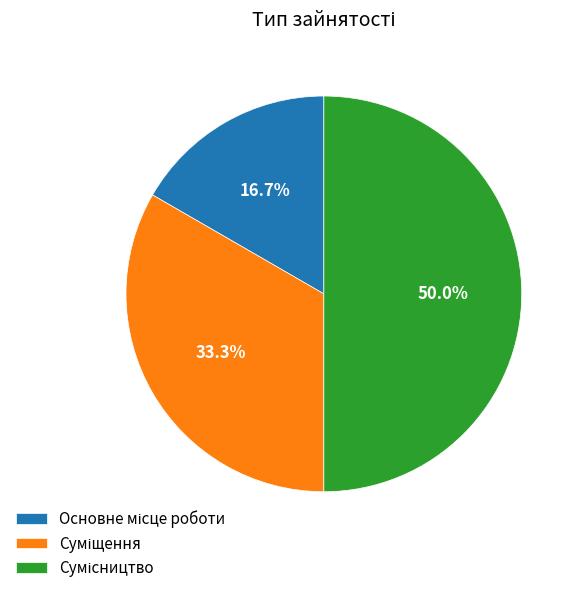

Is Основне місце роботи the majority of the pie?

No